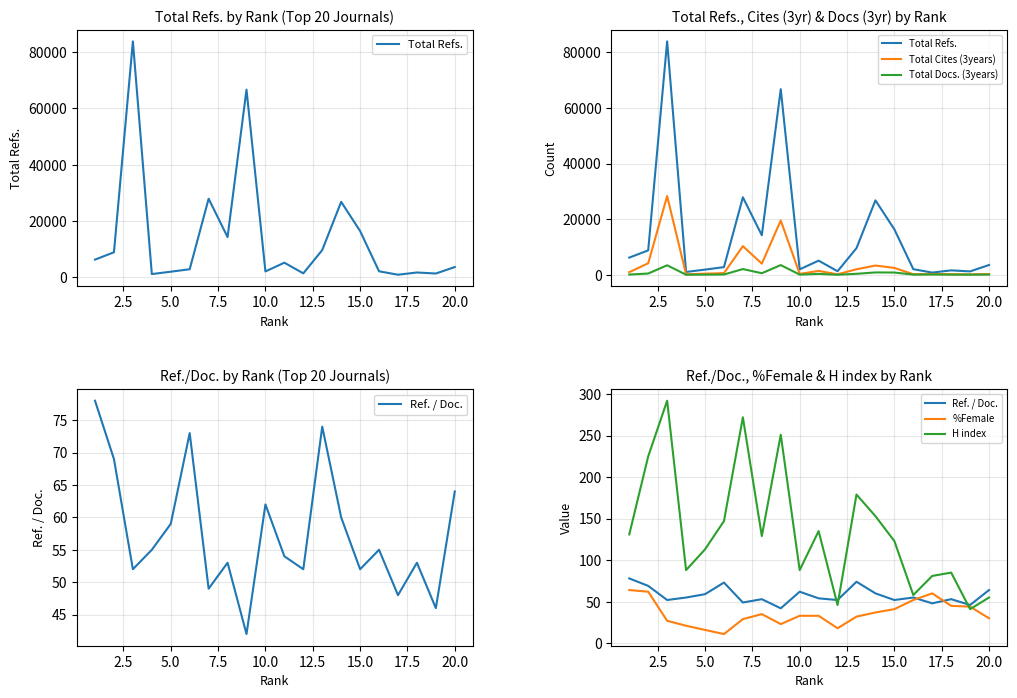

How many interior local peaks does the Total Docs. (3years) series have?

6